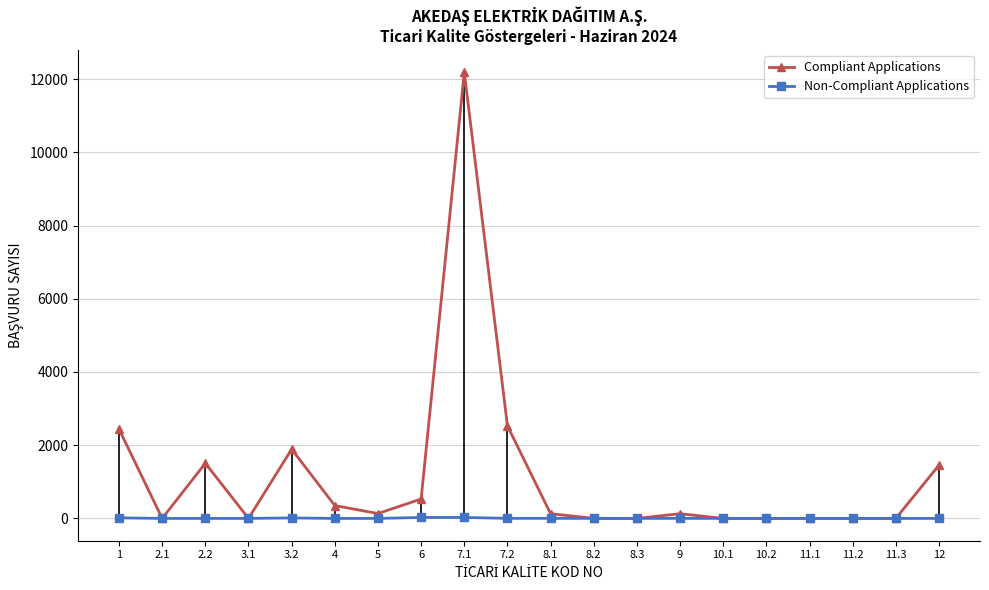

What is the maximum value shown in the chart?

12186